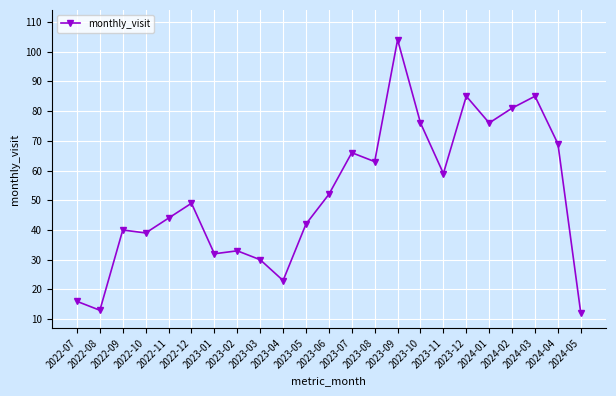

What is the sum of the values at 2024-02 and 2023-05?

123